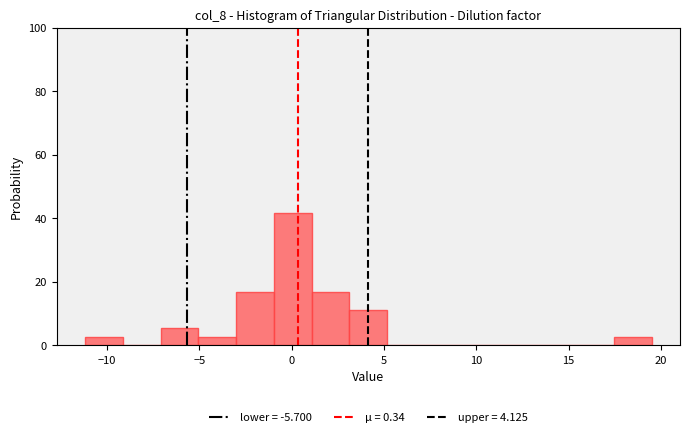

What is the height of the bar covering -1.0 to 1.0 on the x-axis? Neither the bar edges nor the heights are printed on the chart, so give them approximately, as read against the axes.

42